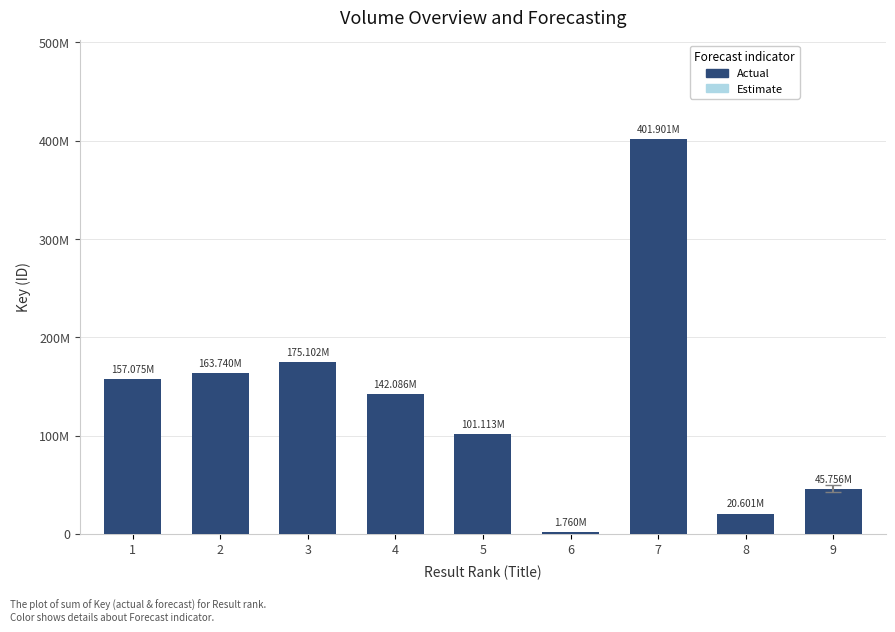

Where is the data nearest to the value 201830576?

3